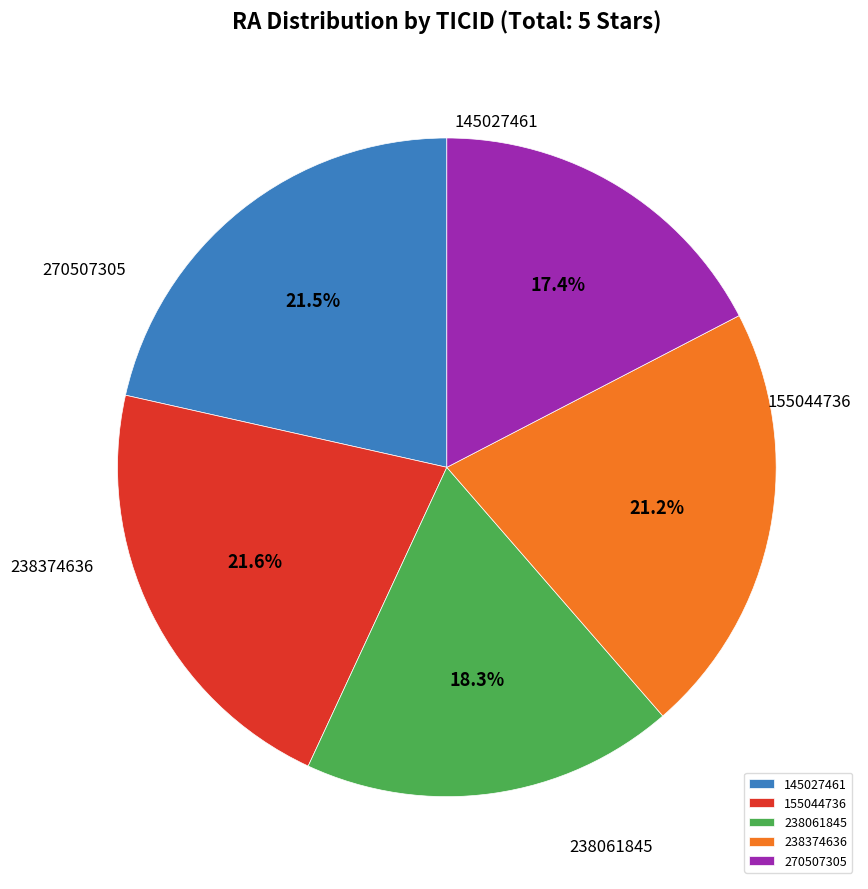

What percentage is the 238374636 slice, to the nearest percent?

21%